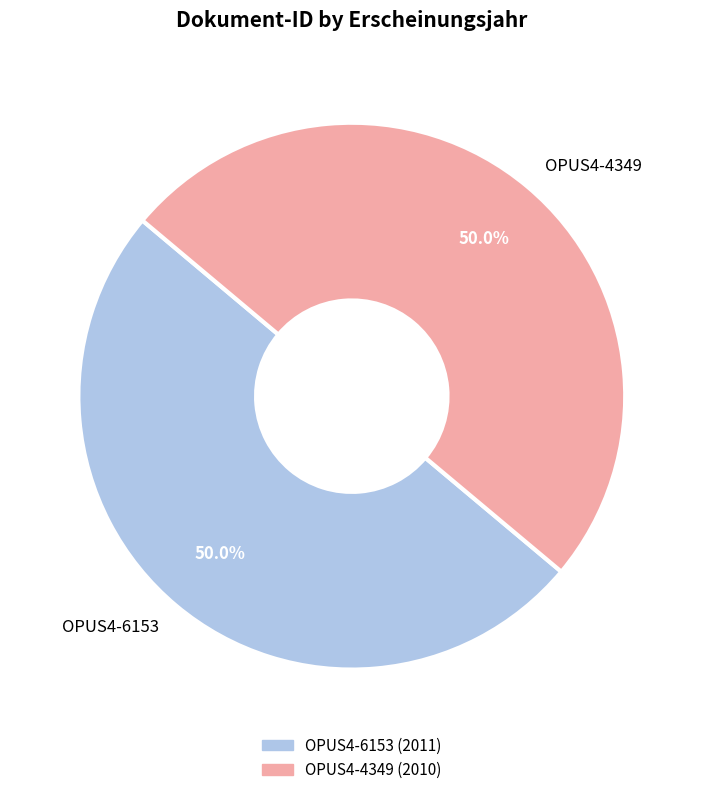

How many segments does this pie chart have?

2